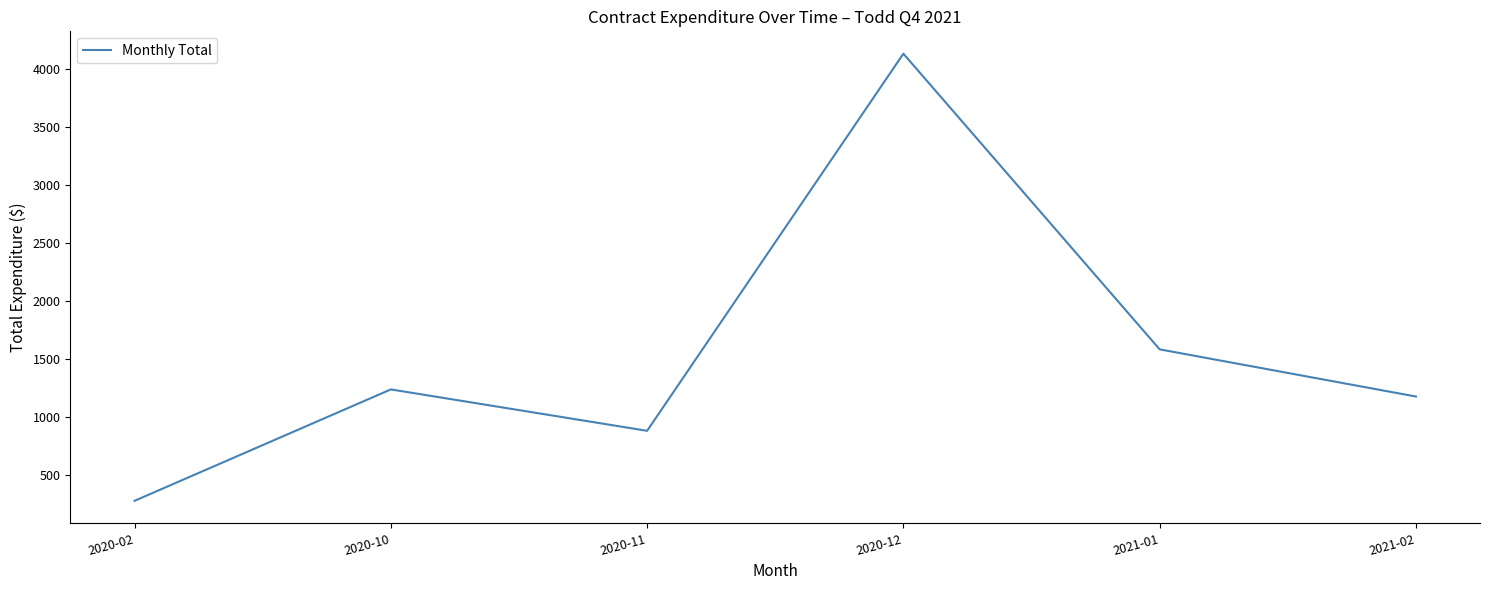

How many lines are shown in the chart?

1